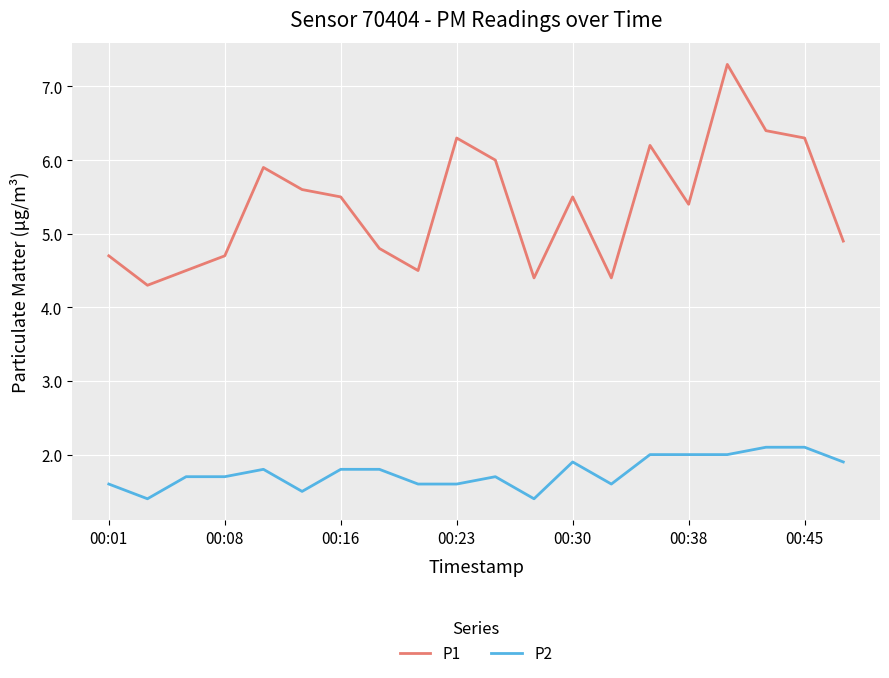

Which series has the largest total across all categories?

P1